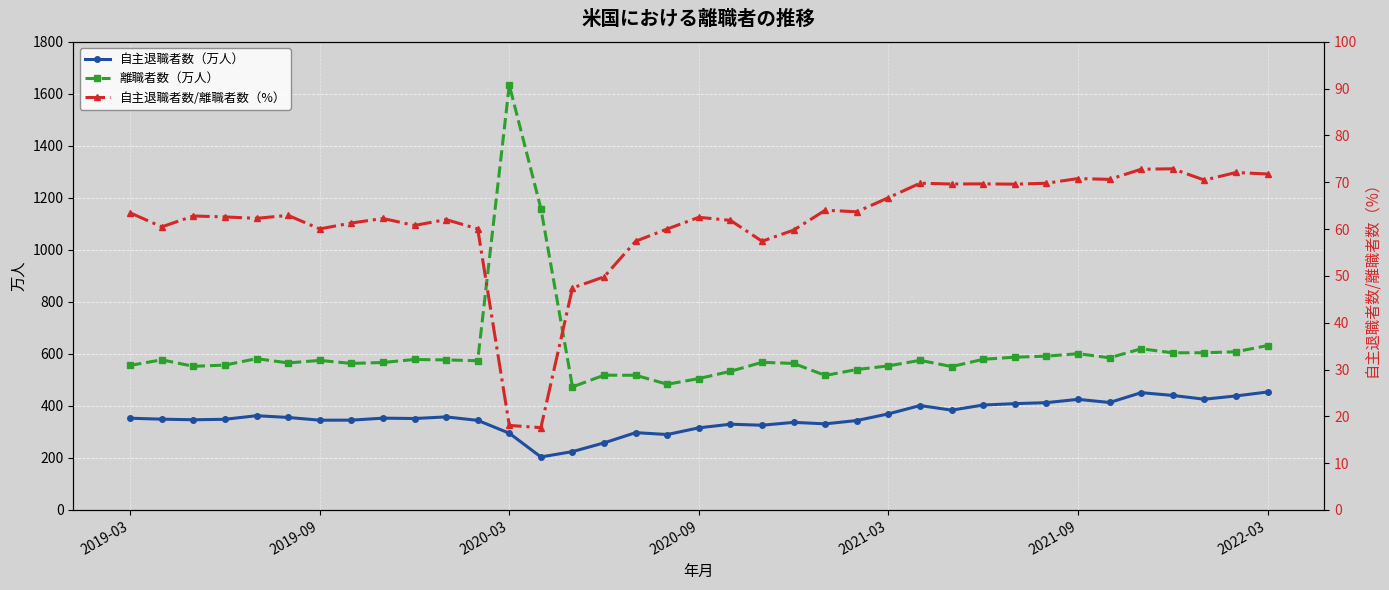

The value of 離職者数（万人） at 7 is 159.0. True or false?

False